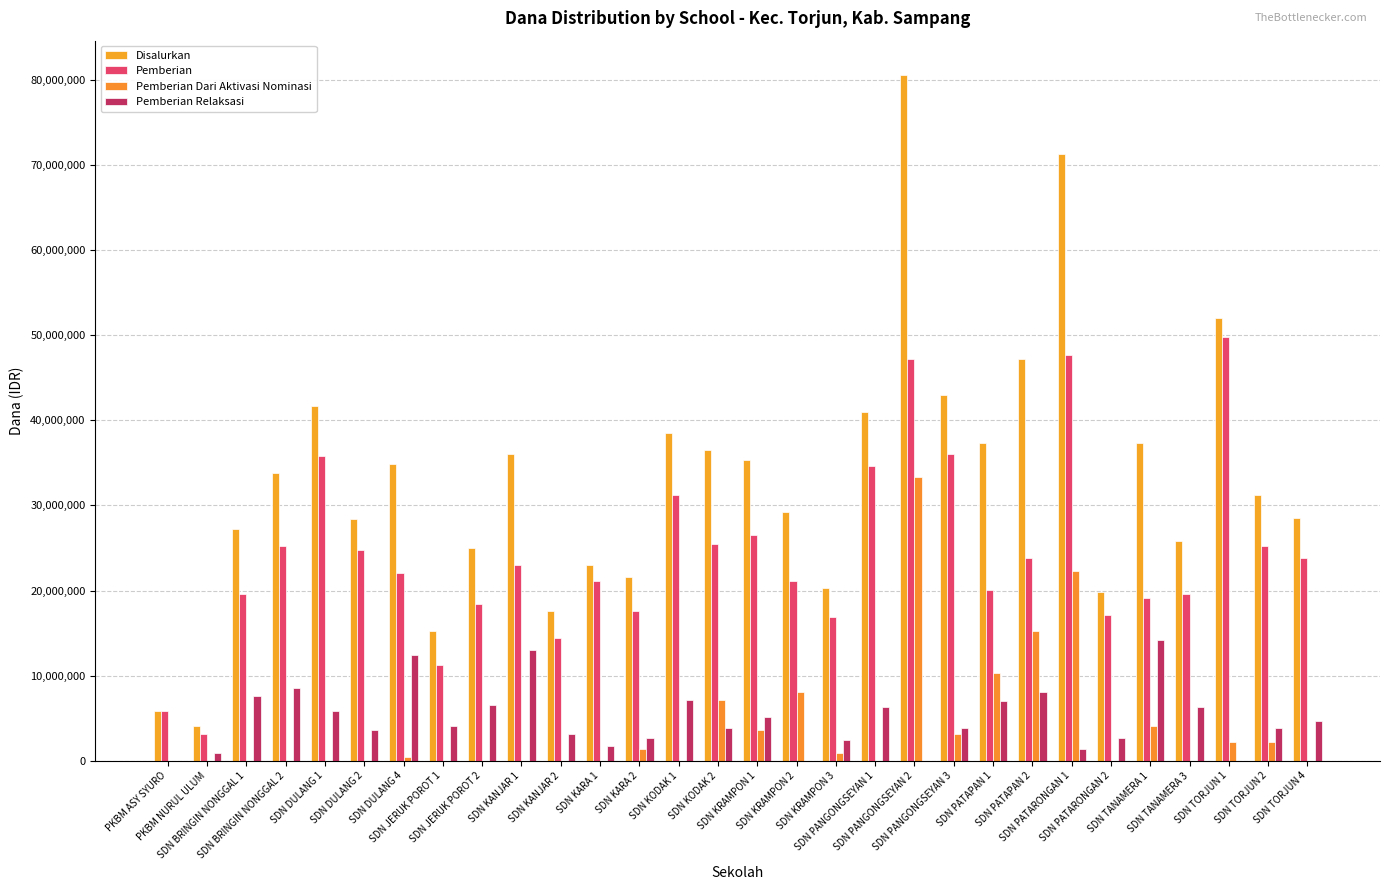

The value of Pemberian at SDN KANJAR 2 is 19632283. True or false?

False